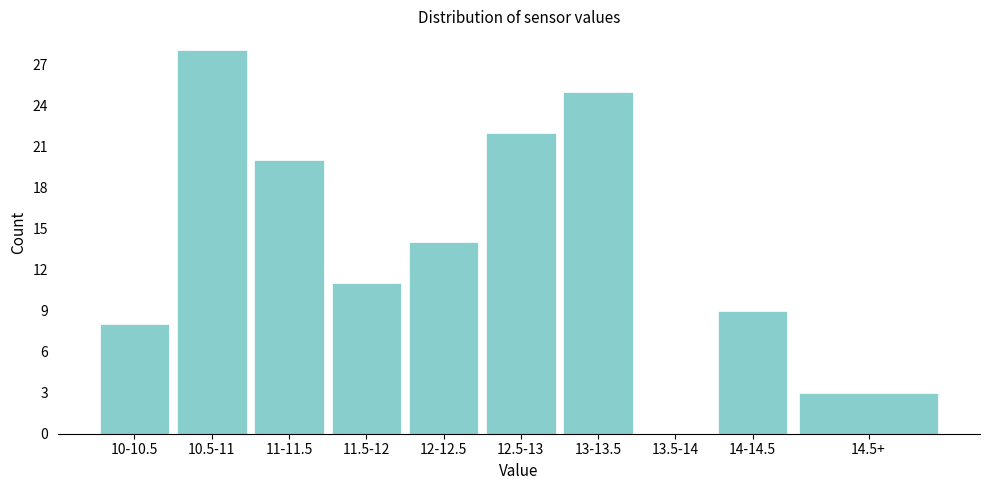

Reading left to right, list all the values displayed in this chart.

10-10.5=8	10.5-11=28	11-11.5=20	11.5-12=11	12-12.5=14	12.5-13=22	13-13.5=25	13.5-14=0	14-14.5=9	14.5+=3